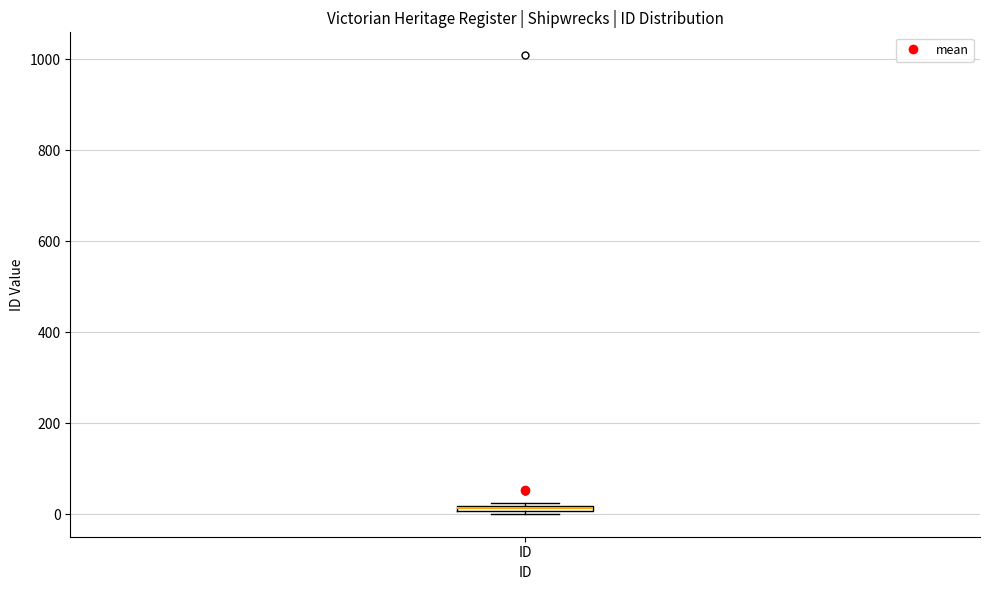

Where is the upper edge of the box for ID on the y-axis? The values are not printed on the chart, so give them approximately, as read against the axis.

20